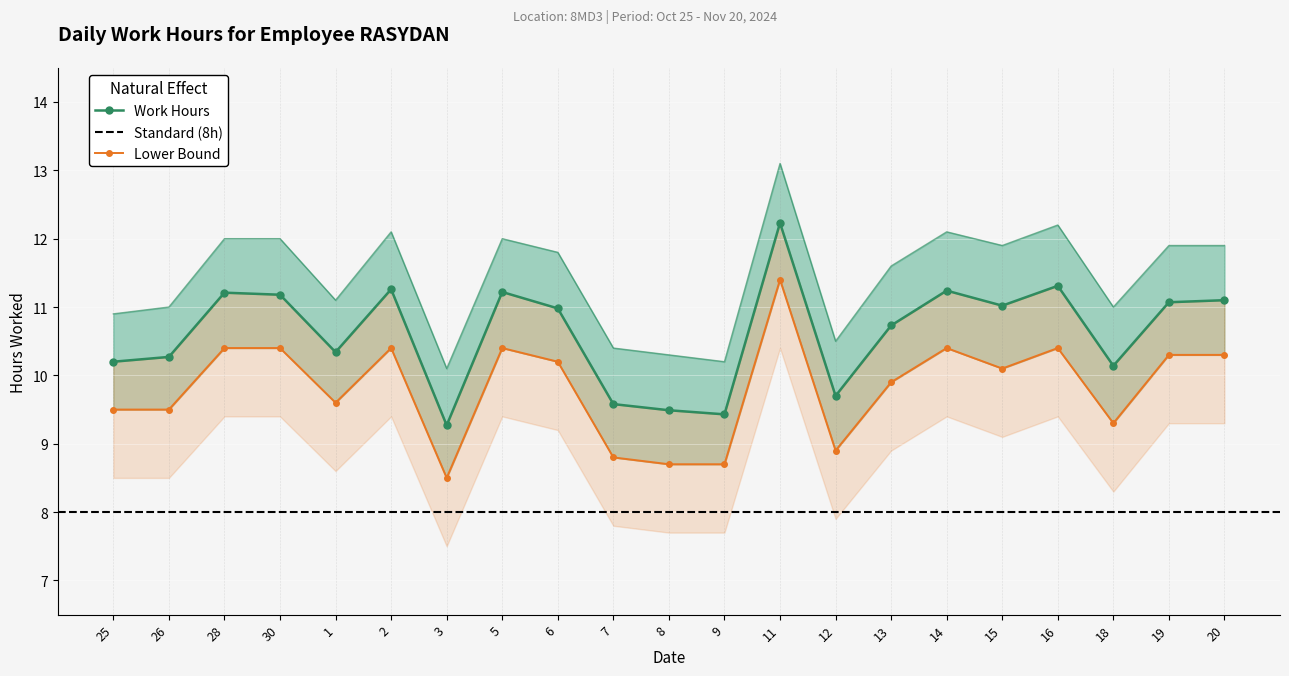

True or false: Upper Bound and Lower Bound cross at least once.

False